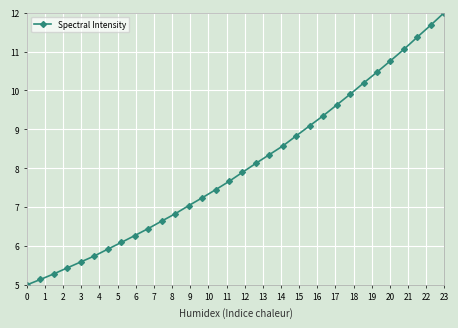

What is the difference between the maximum and second lowest values?

6.9